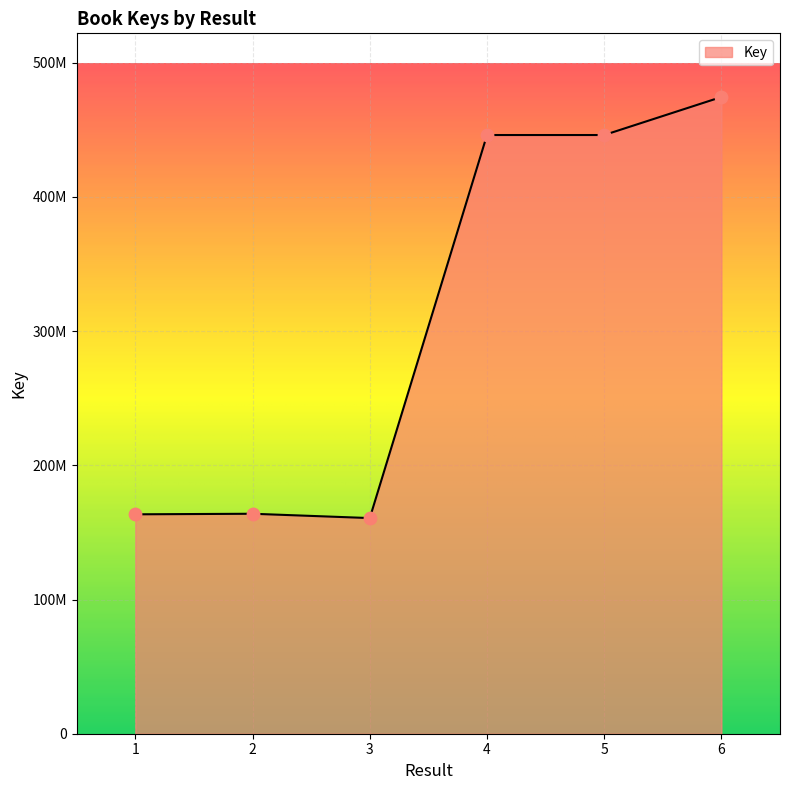

Is this an area chart (filled region under the line)?

Yes